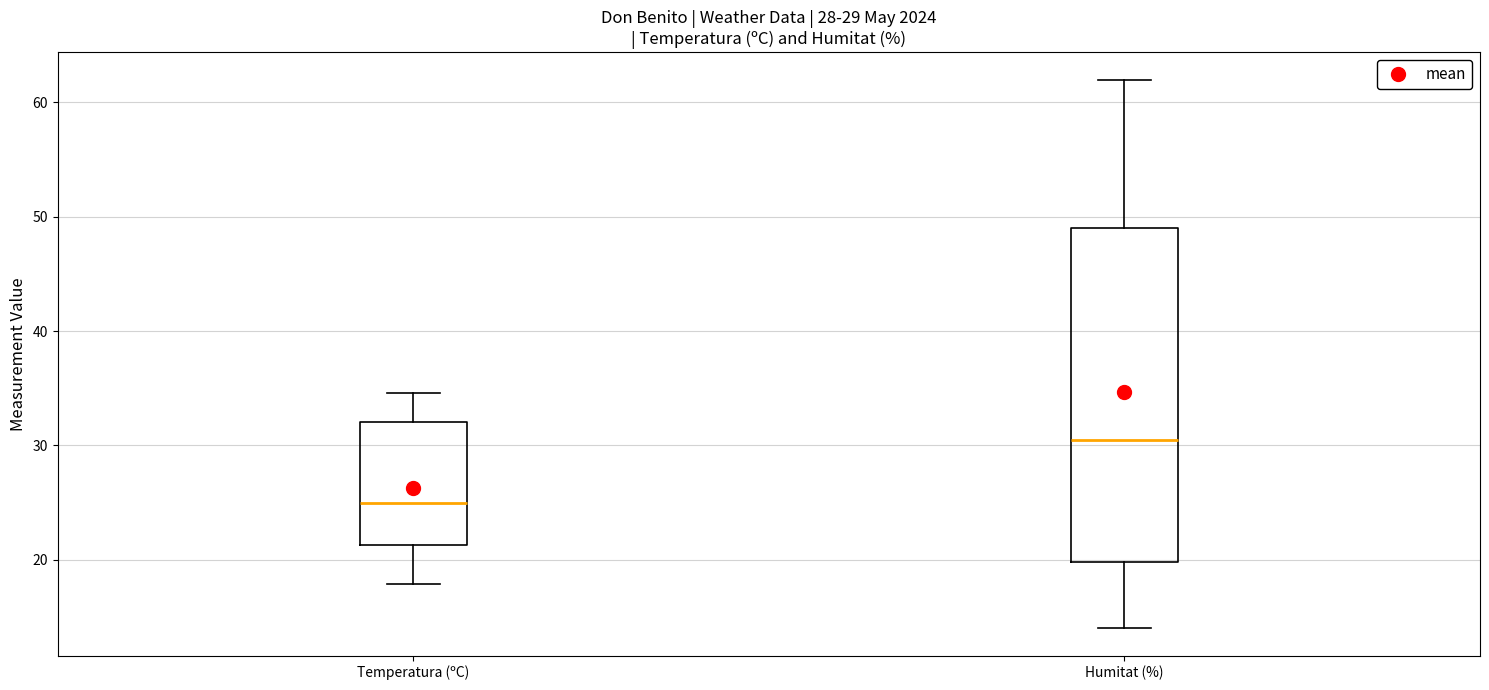

Which box's median line is the lowest?

Temperatura (ºC)